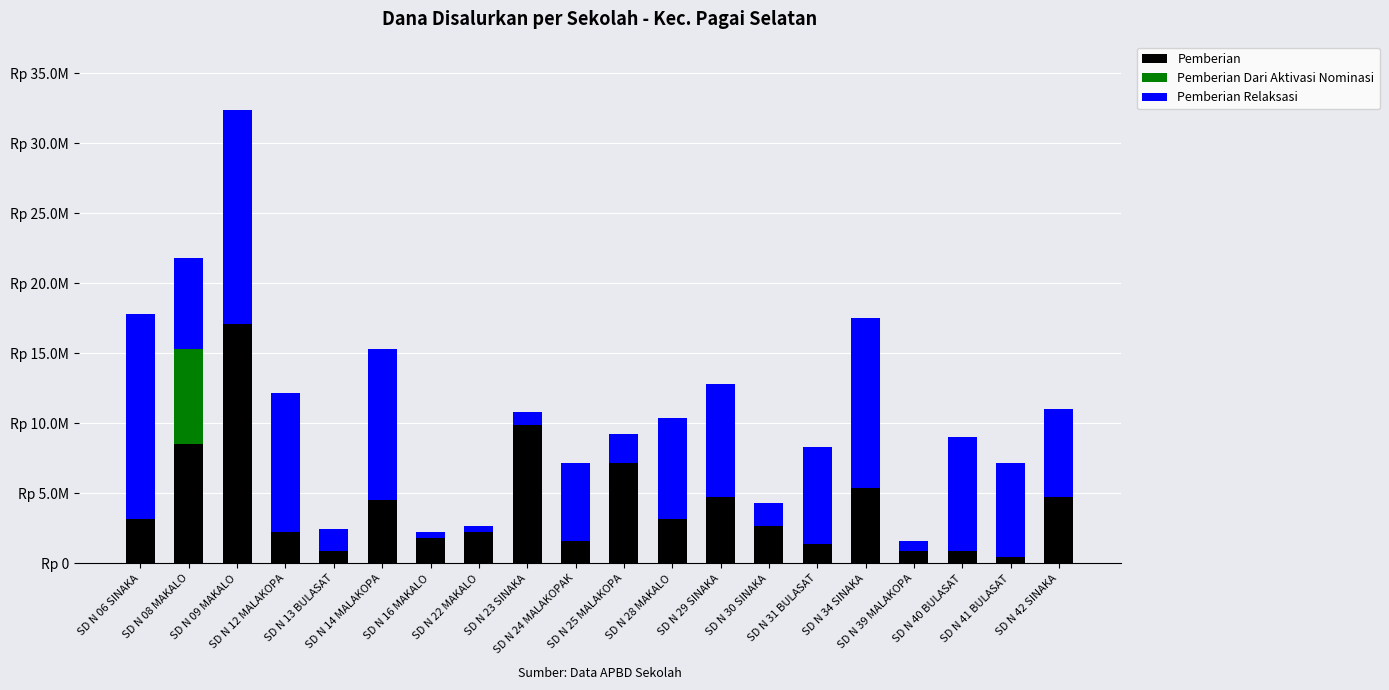

What is the total value across all series at SD N 12 MALAKOPA?

12150000